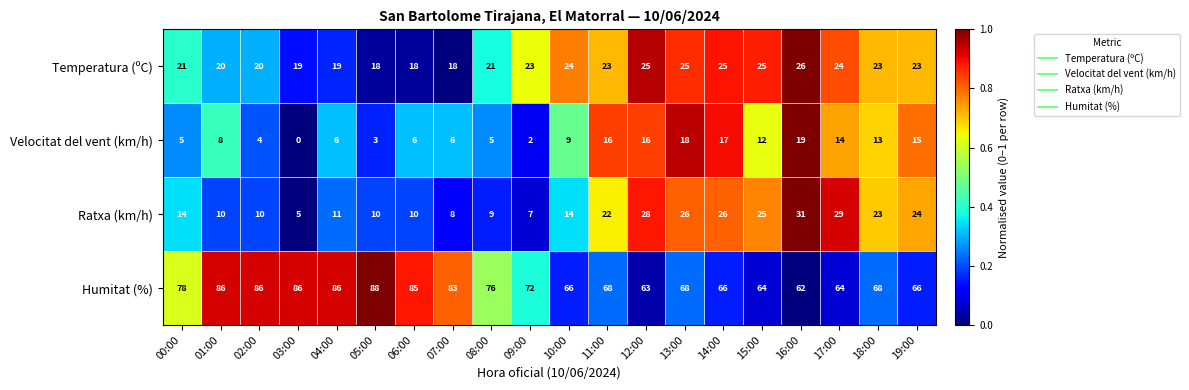

The value of Temperatura (ºC) at 19:00 is 23. True or false?

True